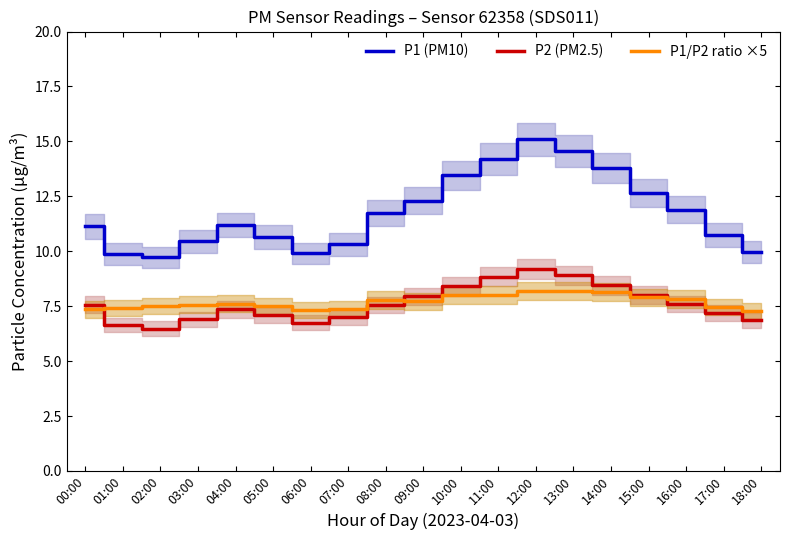

At which label does P1 (PM10) first exceed 11?

00:00